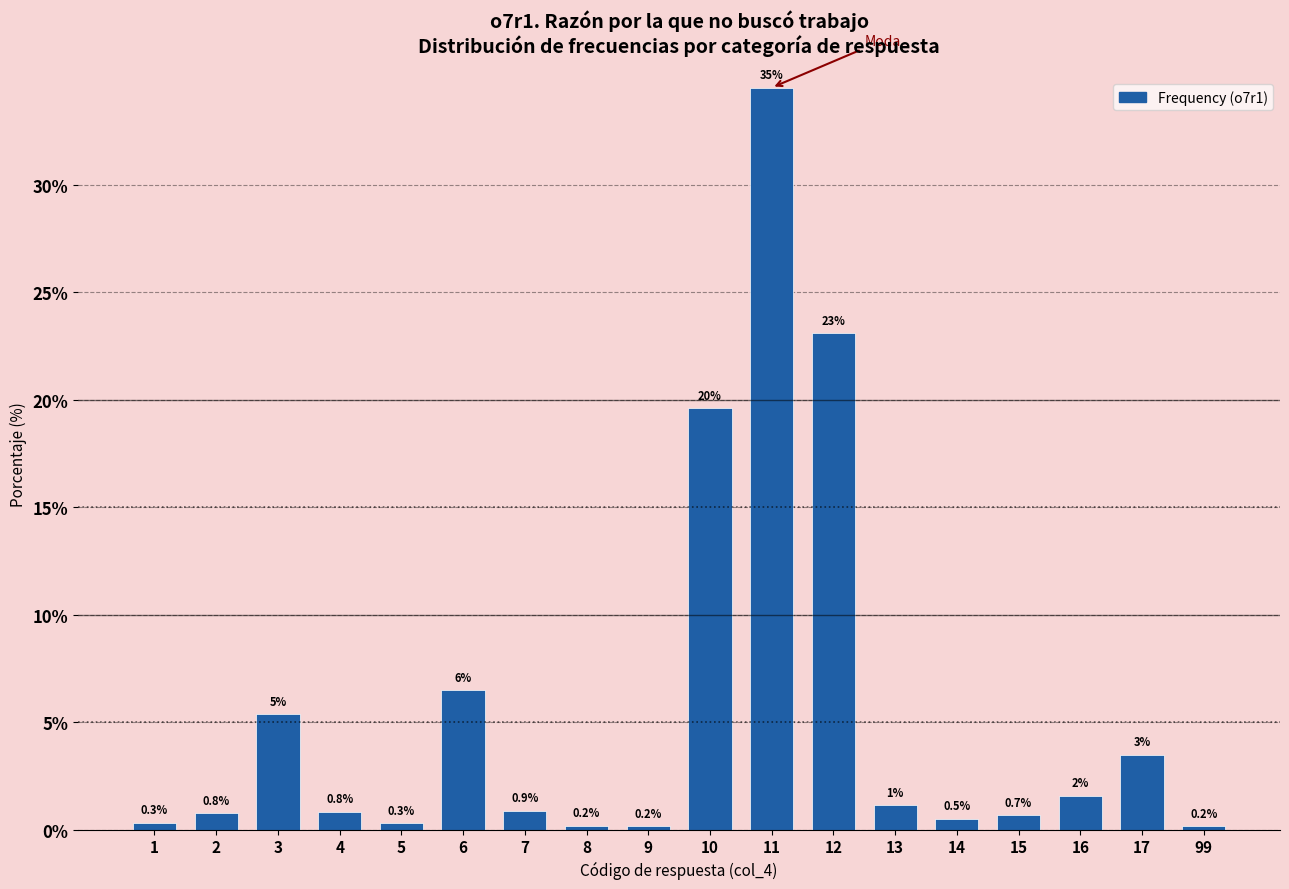

True or false: the data shows 0.2 at 8.

True